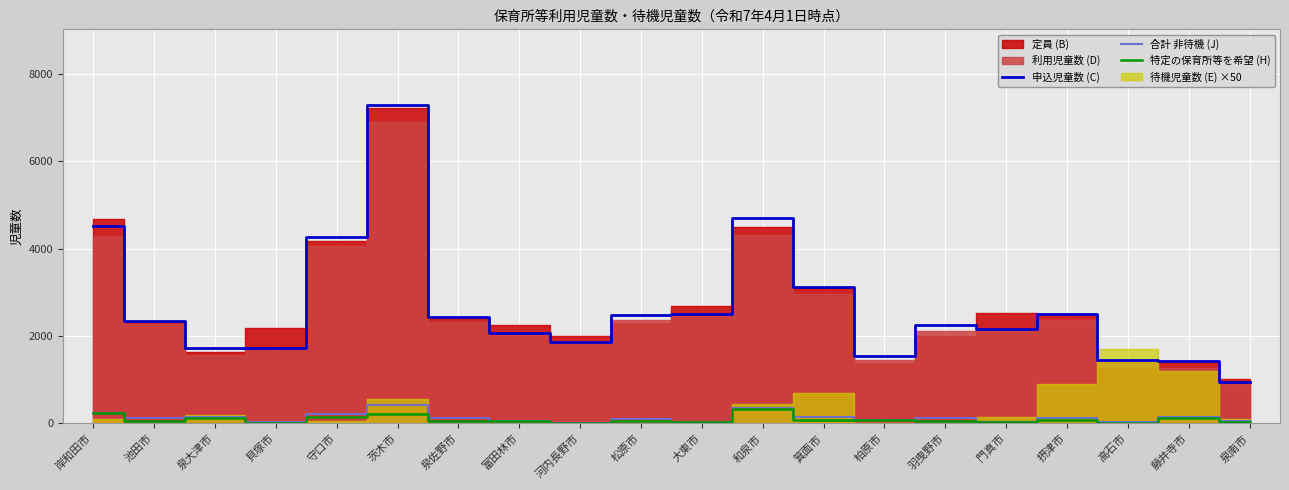

The value of 合計 非待機 (J) at 藤井寺市 is 55. True or false?

False